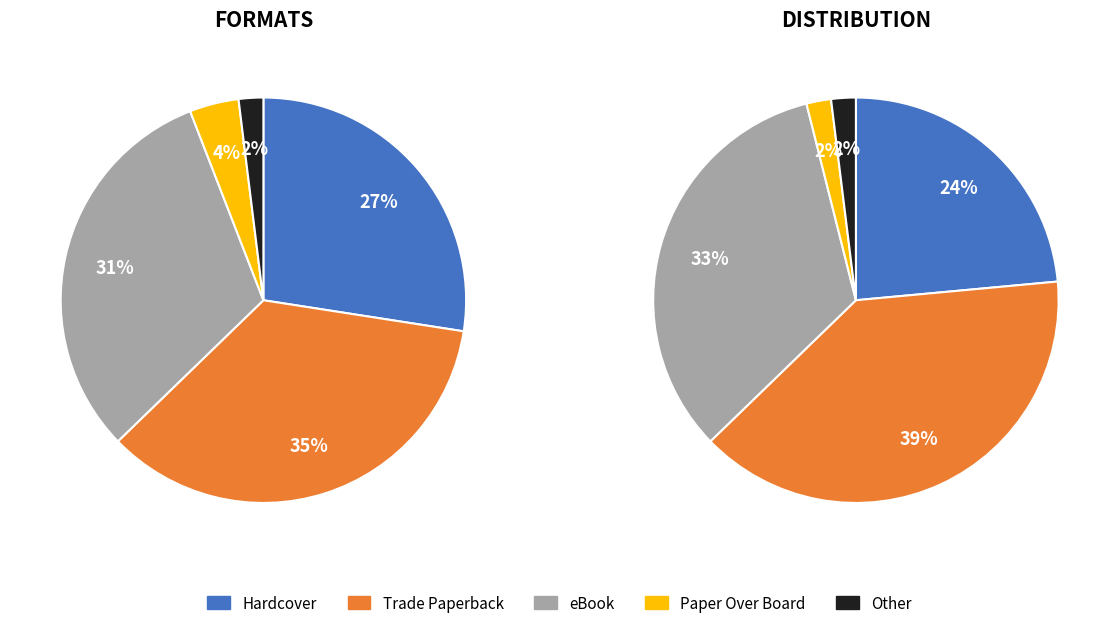

To the nearest percent, what is the combined percentage of Other and Paper Over Board?

6%